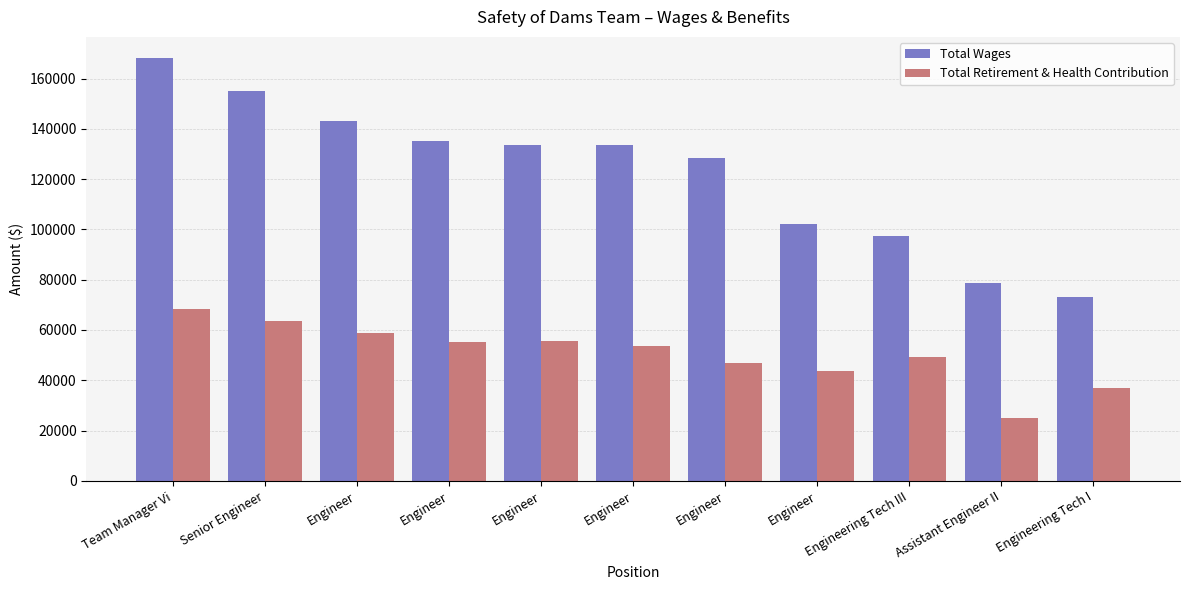

Count the number of categories in the chart.

11